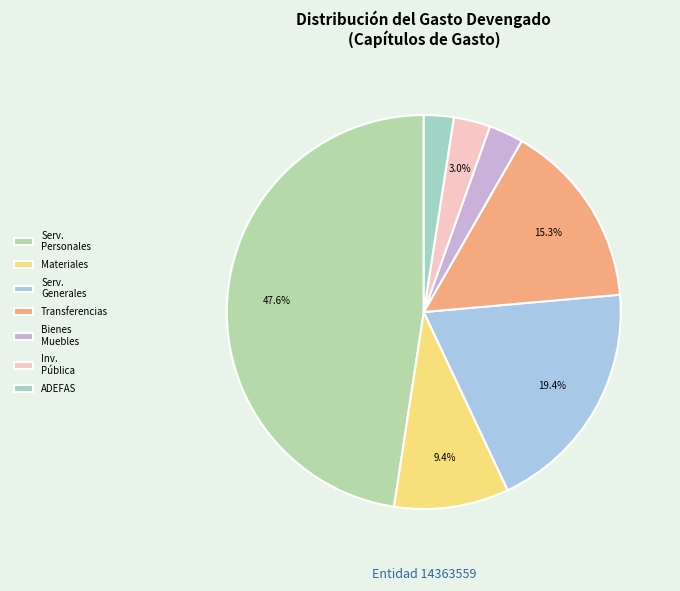

Is there any slice that represents more than half of the pie?

No